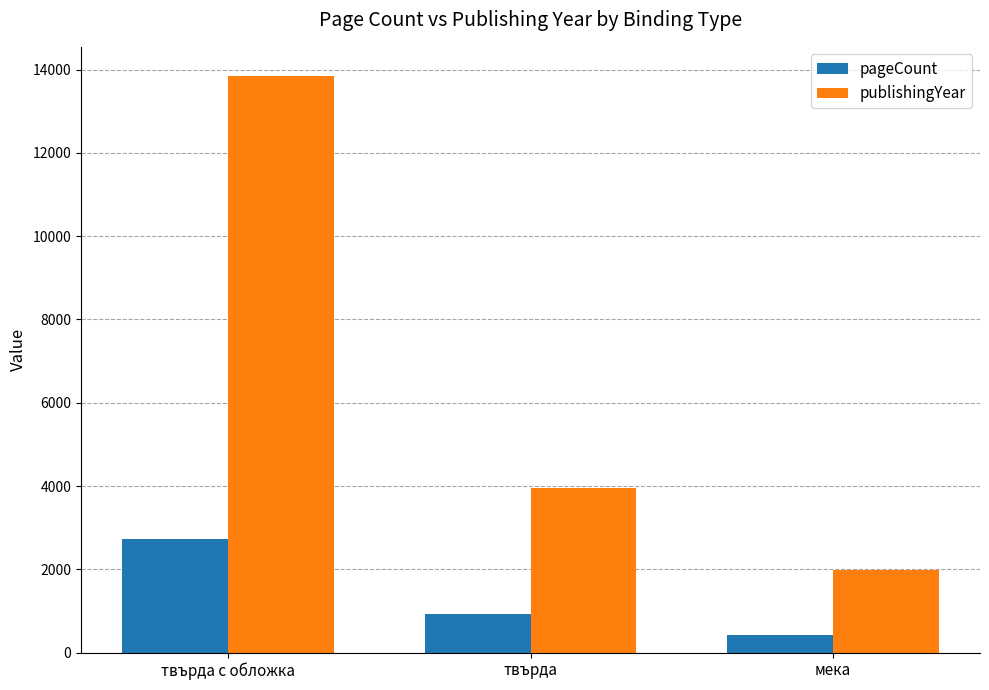

List the series in order of their overall mean, lowest first.

pageCount, publishingYear